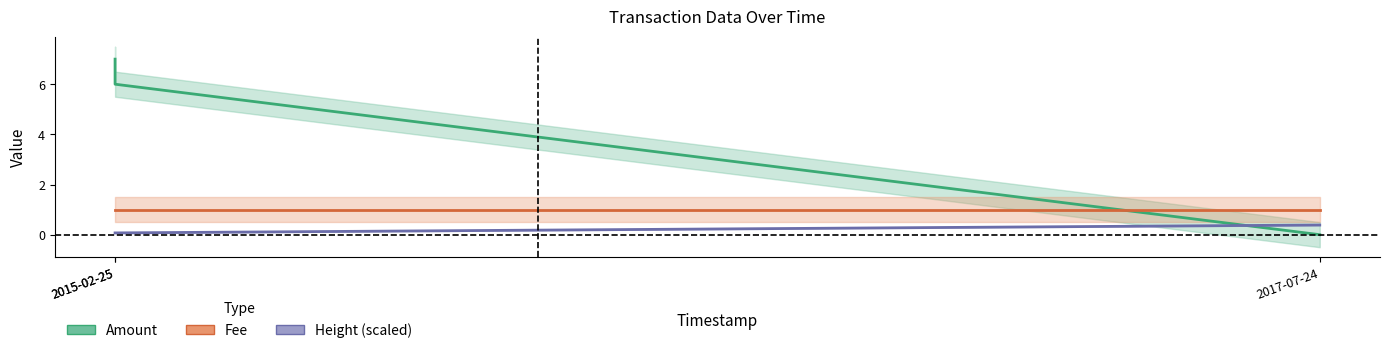

Reading right to left, extract all data points from this chart.

Amount: 2017-07-24=0.0	2015-02-25=6.0	2015-02-25=7.0
Fee: 2017-07-24=1.0	2015-02-25=1.0	2015-02-25=1.0
Height (scaled): 2017-07-24=0.4	2015-02-25=0.1	2015-02-25=0.1